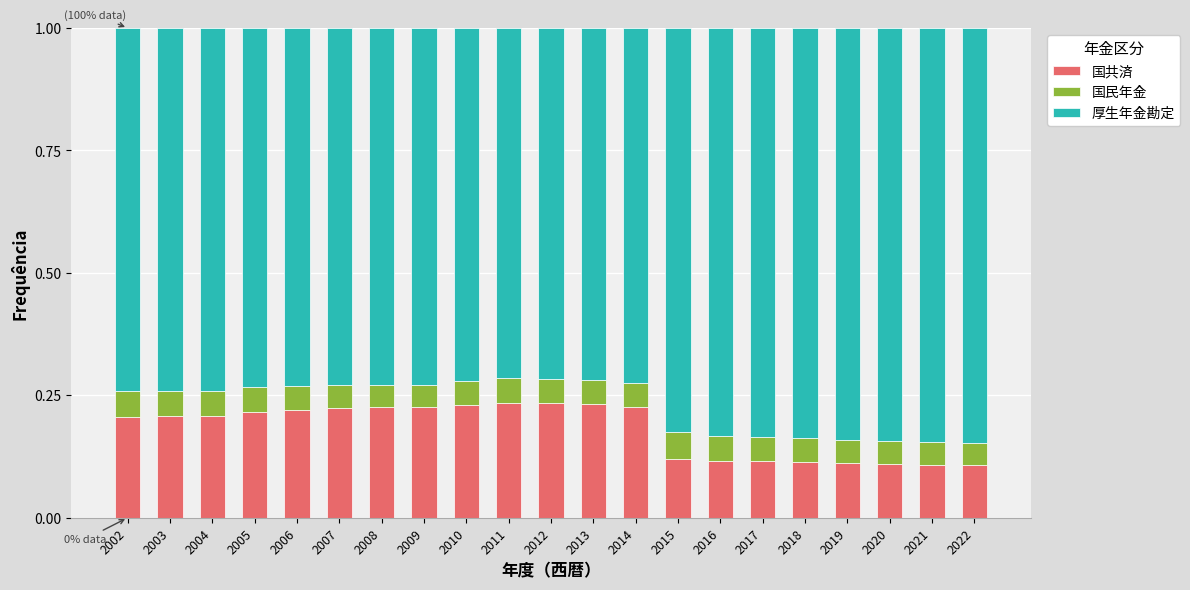

How many series are shown in this chart?

3